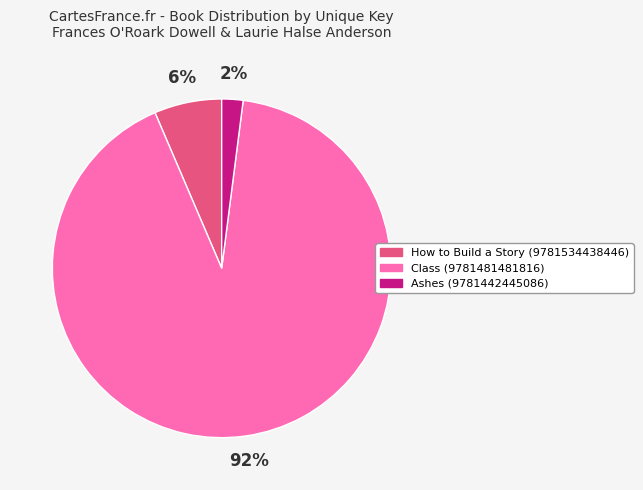

What is the largest slice in the pie chart?

Class (9781481481816)